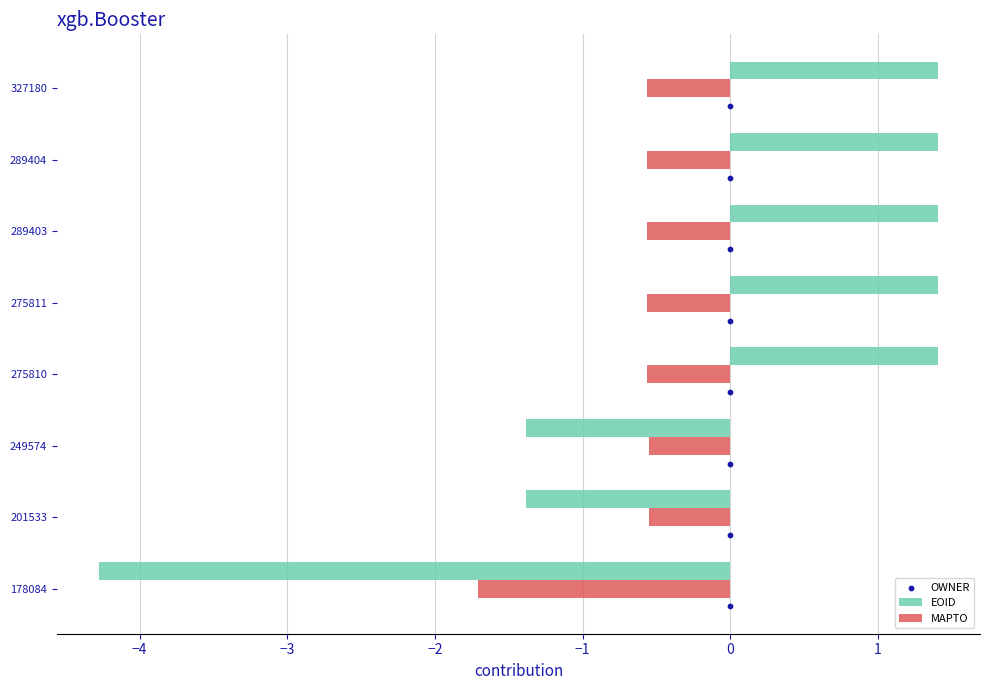

True or false: EOID has a value of -0.8 at 201533.

False